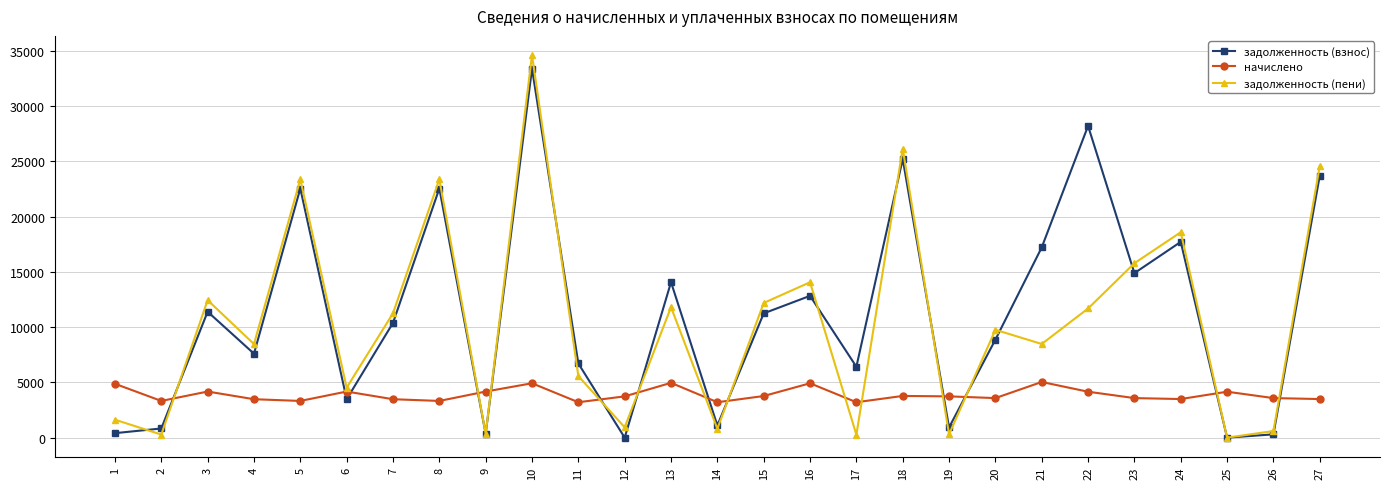

Read the задолженность (взнос) value at 13.

14070.5